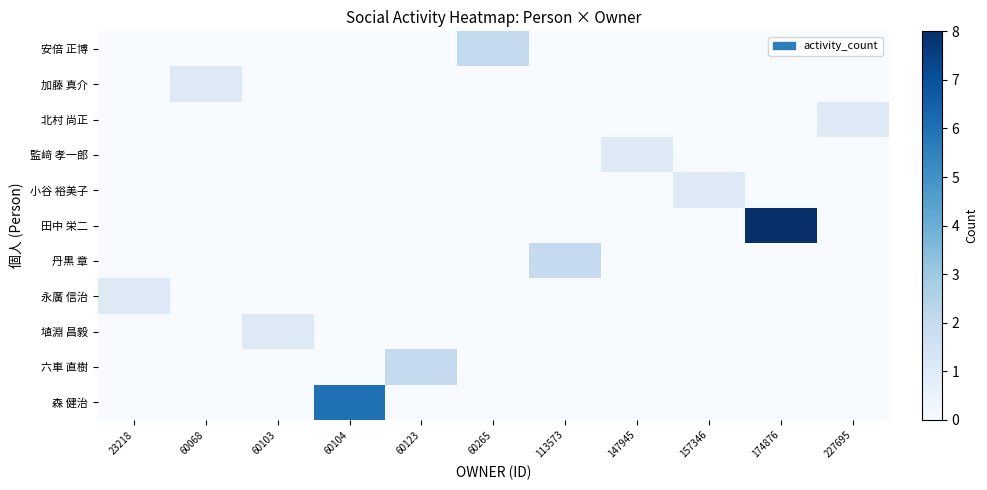

Reading right to left, transcribe all the data shown in this chart.

安倍 正博: 227695=0	174876=0	157346=0	147945=0	113573=0	60265=2	60123=0	60104=0	60103=0	60068=0	23218=0
加藤 真介: 227695=0	174876=0	157346=0	147945=0	113573=0	60265=0	60123=0	60104=0	60103=0	60068=1	23218=0
北村 尚正: 227695=1	174876=0	157346=0	147945=0	113573=0	60265=0	60123=0	60104=0	60103=0	60068=0	23218=0
監﨑 孝一郎: 227695=0	174876=0	157346=0	147945=1	113573=0	60265=0	60123=0	60104=0	60103=0	60068=0	23218=0
小谷 裕美子: 227695=0	174876=0	157346=1	147945=0	113573=0	60265=0	60123=0	60104=0	60103=0	60068=0	23218=0
田中 栄二: 227695=0	174876=8	157346=0	147945=0	113573=0	60265=0	60123=0	60104=0	60103=0	60068=0	23218=0
丹黒 章: 227695=0	174876=0	157346=0	147945=0	113573=2	60265=0	60123=0	60104=0	60103=0	60068=0	23218=0
永廣 信治: 227695=0	174876=0	157346=0	147945=0	113573=0	60265=0	60123=0	60104=0	60103=0	60068=0	23218=1
埴淵 昌毅: 227695=0	174876=0	157346=0	147945=0	113573=0	60265=0	60123=0	60104=0	60103=1	60068=0	23218=0
六車 直樹: 227695=0	174876=0	157346=0	147945=0	113573=0	60265=0	60123=2	60104=0	60103=0	60068=0	23218=0
森 健治: 227695=0	174876=0	157346=0	147945=0	113573=0	60265=0	60123=0	60104=6	60103=0	60068=0	23218=0